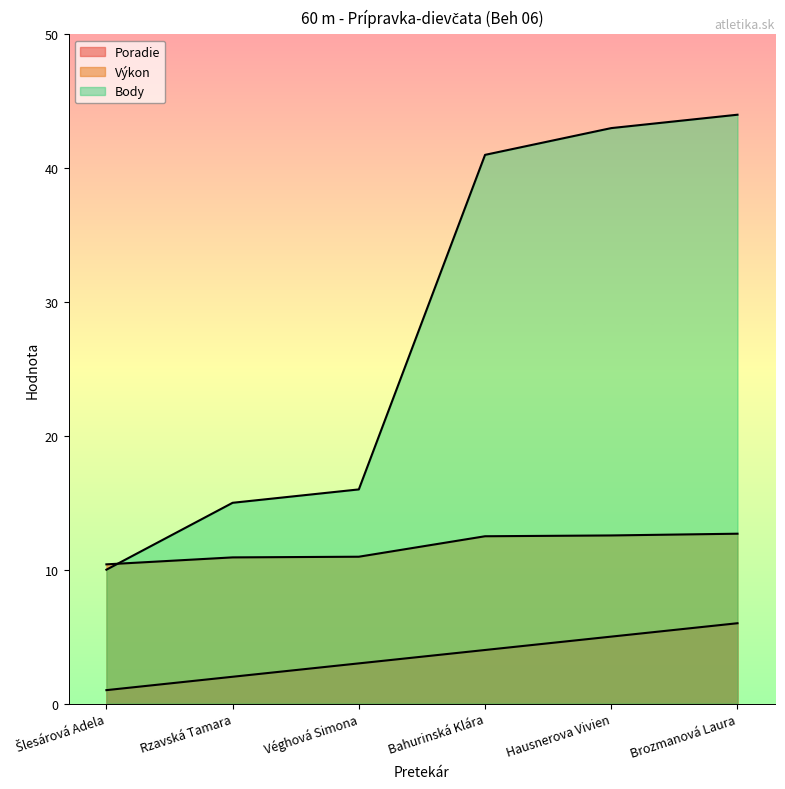

List the labels in order of Poradie value, largest first.

Brozmanová Laura, Hausnerova Vivien, Bahurinská Klára, Véghová Simona, Rzavská Tamara, Šlesárová Adela